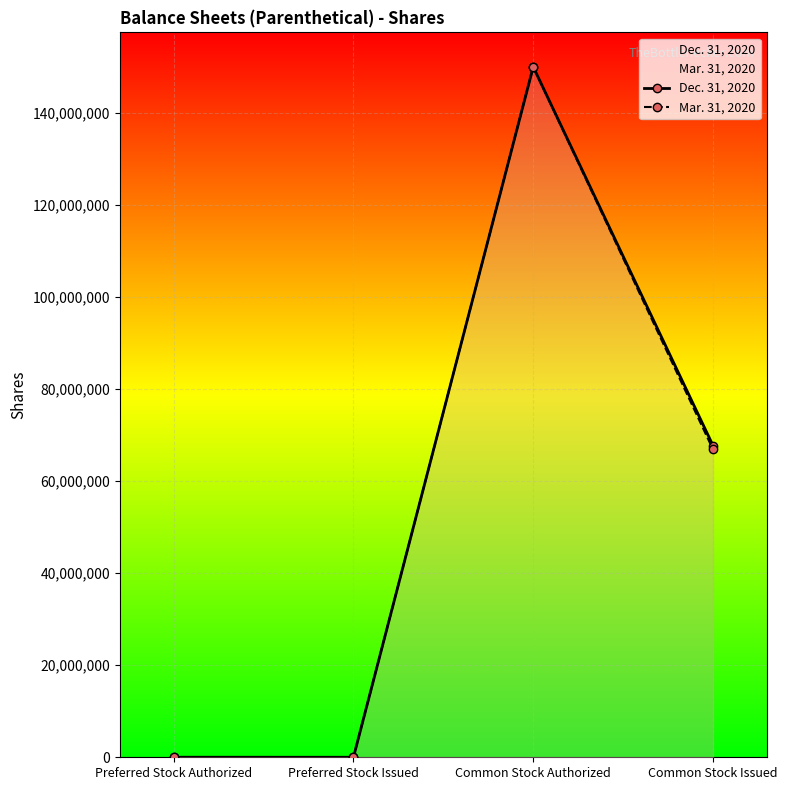

Which series changed the most between Preferred Stock Issued and Common Stock Issued?

Dec. 31, 2020